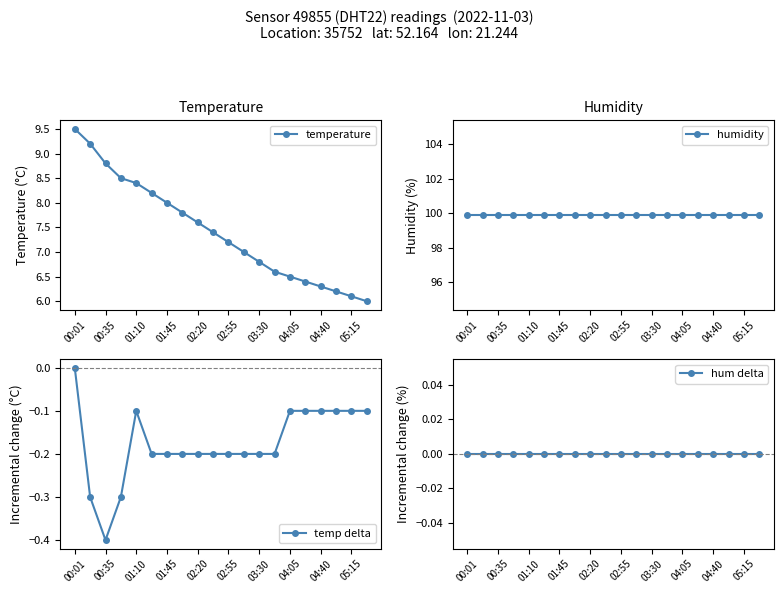

At which category is the sum across all series the highest?

00:01